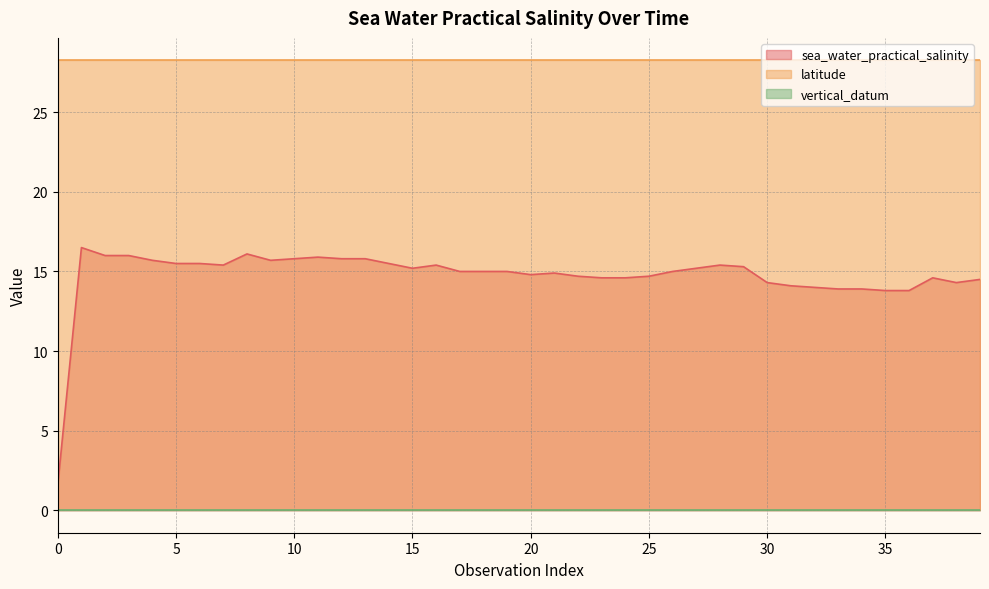

Reading right to left, transcribe all the data shown in this chart.

sea_water_practical_salinity: 1111122=14.5	1111122=14.3	1111122=14.6	1111122=13.8	1111122=13.8	1111122=13.9	1111122=13.9	1111122=14.0	1111122=14.1	1111122=14.3	1111122=15.3	1111122=15.4	1111122=15.2	1111122=15.0	1111122=14.7	1111122=14.6	1111122=14.6	1111122=14.7	1111122=14.9	1111122=14.8	1111122=15.0	1111122=15.0	1111122=15.0	1111122=15.4	1111122=15.2	1111122=15.5	1111122=15.8	1111122=15.8	1111122=15.9	1111122=15.8	1111122=15.7	1111122=16.1	1111122=15.4	1111122=15.5	1111122=15.5	1111122=15.7	1111122=16.0	1111122=16.0	1111122=16.5	1111122=1.6
latitude: 1111122=28.3	1111122=28.3	1111122=28.3	1111122=28.3	1111122=28.3	1111122=28.3	1111122=28.3	1111122=28.3	1111122=28.3	1111122=28.3	1111122=28.3	1111122=28.3	1111122=28.3	1111122=28.3	1111122=28.3	1111122=28.3	1111122=28.3	1111122=28.3	1111122=28.3	1111122=28.3	1111122=28.3	1111122=28.3	1111122=28.3	1111122=28.3	1111122=28.3	1111122=28.3	1111122=28.3	1111122=28.3	1111122=28.3	1111122=28.3	1111122=28.3	1111122=28.3	1111122=28.3	1111122=28.3	1111122=28.3	1111122=28.3	1111122=28.3	1111122=28.3	1111122=28.3	1111122=28.3
vertical_datum: 1111122=0.0	1111122=0.0	1111122=0.0	1111122=0.0	1111122=0.0	1111122=0.0	1111122=0.0	1111122=0.0	1111122=0.0	1111122=0.0	1111122=0.0	1111122=0.0	1111122=0.0	1111122=0.0	1111122=0.0	1111122=0.0	1111122=0.0	1111122=0.0	1111122=0.0	1111122=0.0	1111122=0.0	1111122=0.0	1111122=0.0	1111122=0.0	1111122=0.0	1111122=0.0	1111122=0.0	1111122=0.0	1111122=0.0	1111122=0.0	1111122=0.0	1111122=0.0	1111122=0.0	1111122=0.0	1111122=0.0	1111122=0.0	1111122=0.0	1111122=0.0	1111122=0.0	1111122=0.0